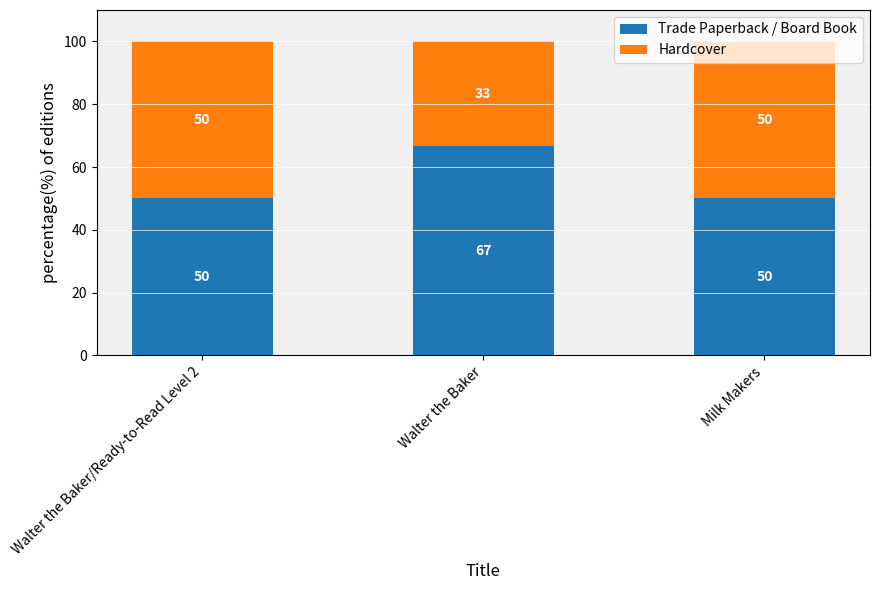

Are the bars grouped side by side (vs. stacked)?

No